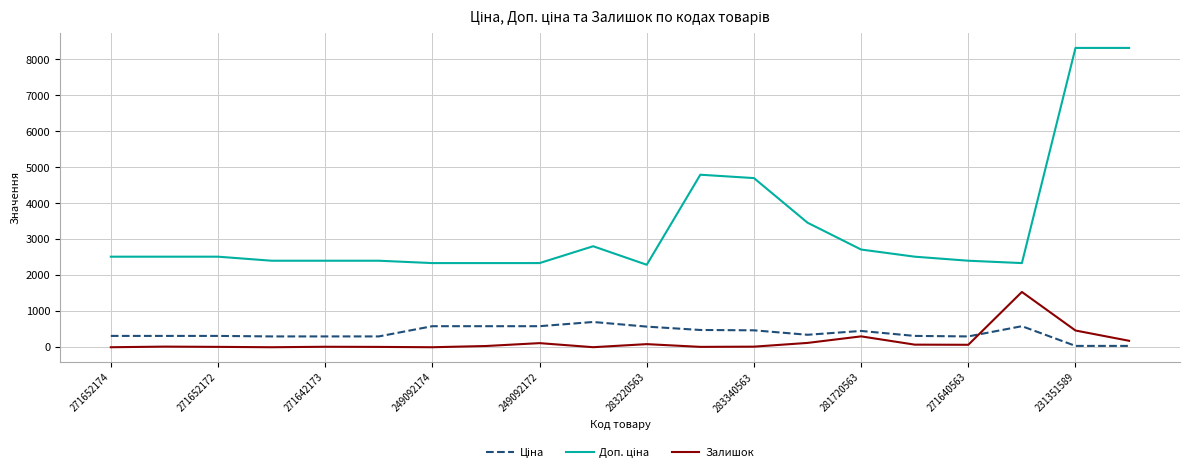

Between which two adjacent categories do Ціна and Залишок first intersect?

16 and 17